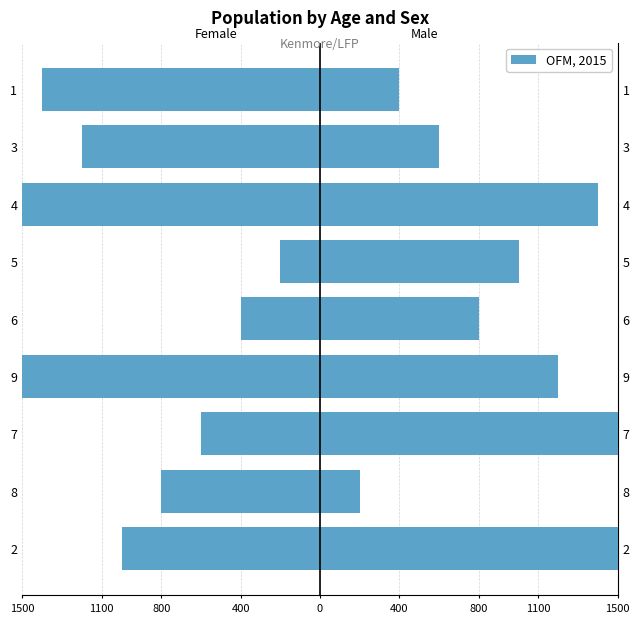

How many bars are there in total?

18